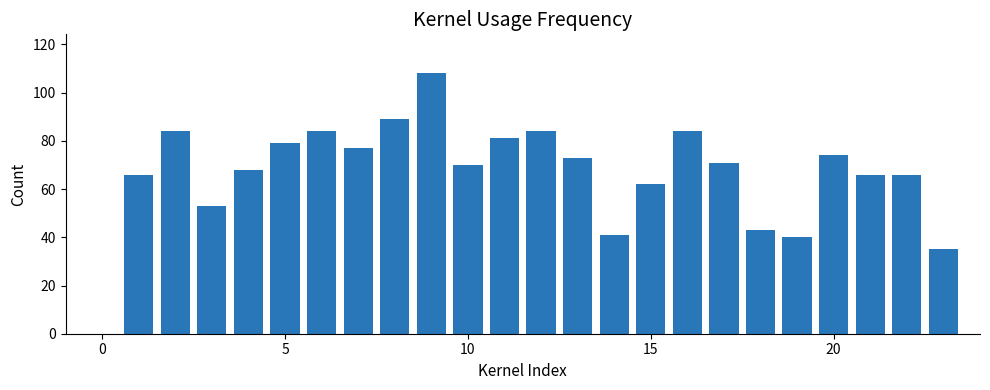

What is the greatest value displayed?

108